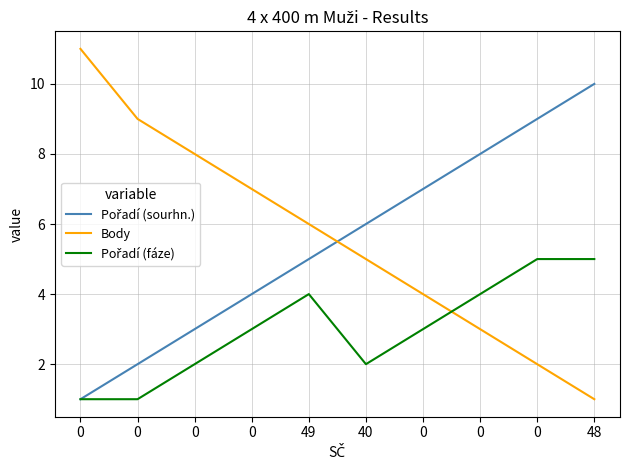

Does the chart display data point markers on the line(s)?

No